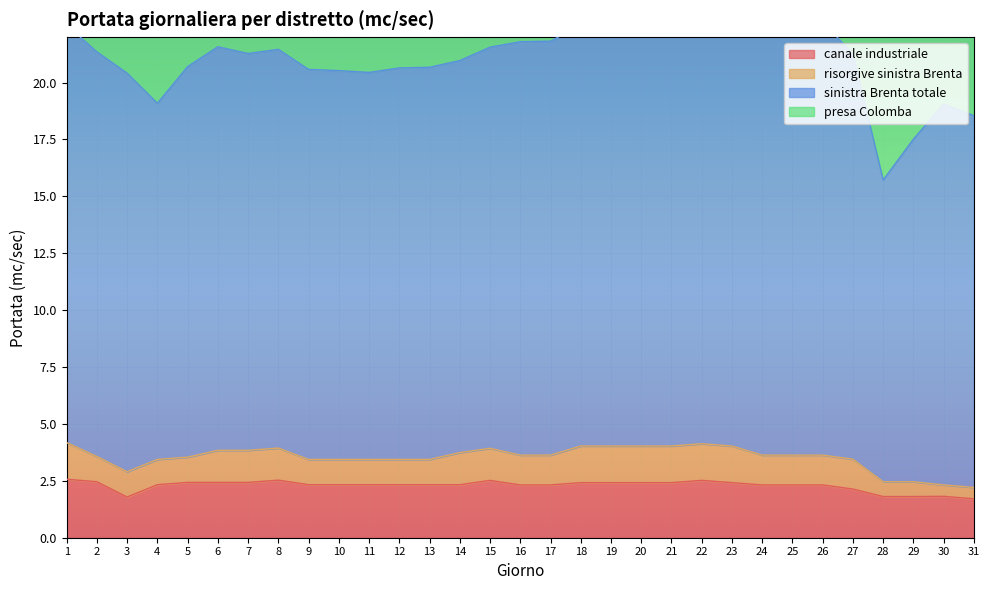

How many interior local peaks does the canale industriale series have?

4